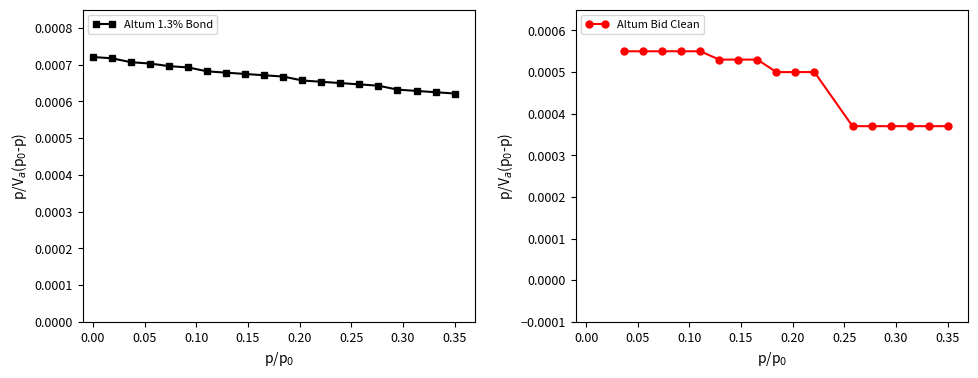

Count the Altum 1.3% Bond values in the range 0 to 1.

20